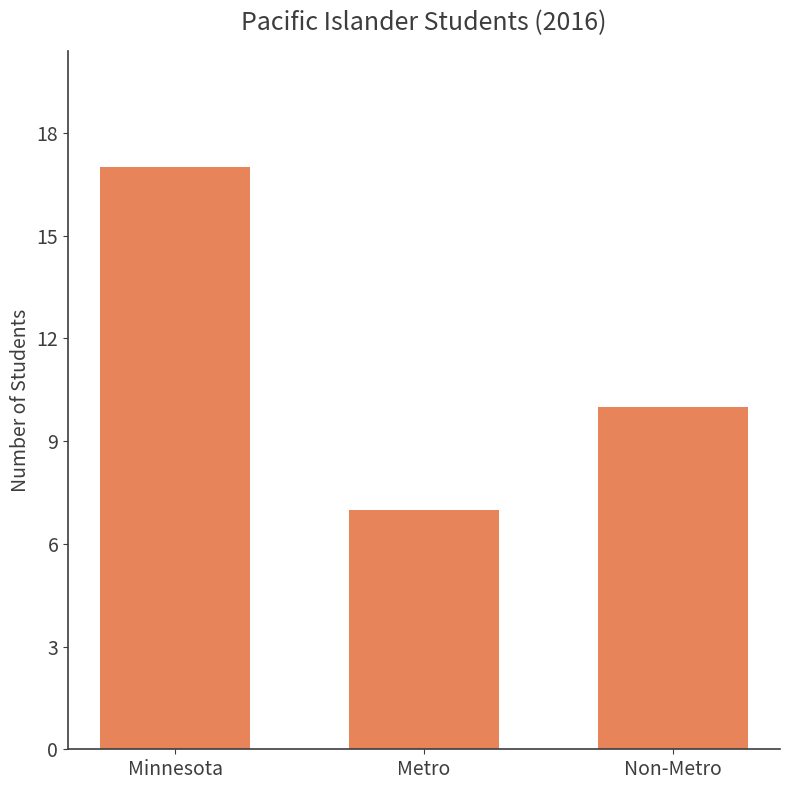

Approximately how many times larger is the value at Metro compared to Minnesota?

0.4